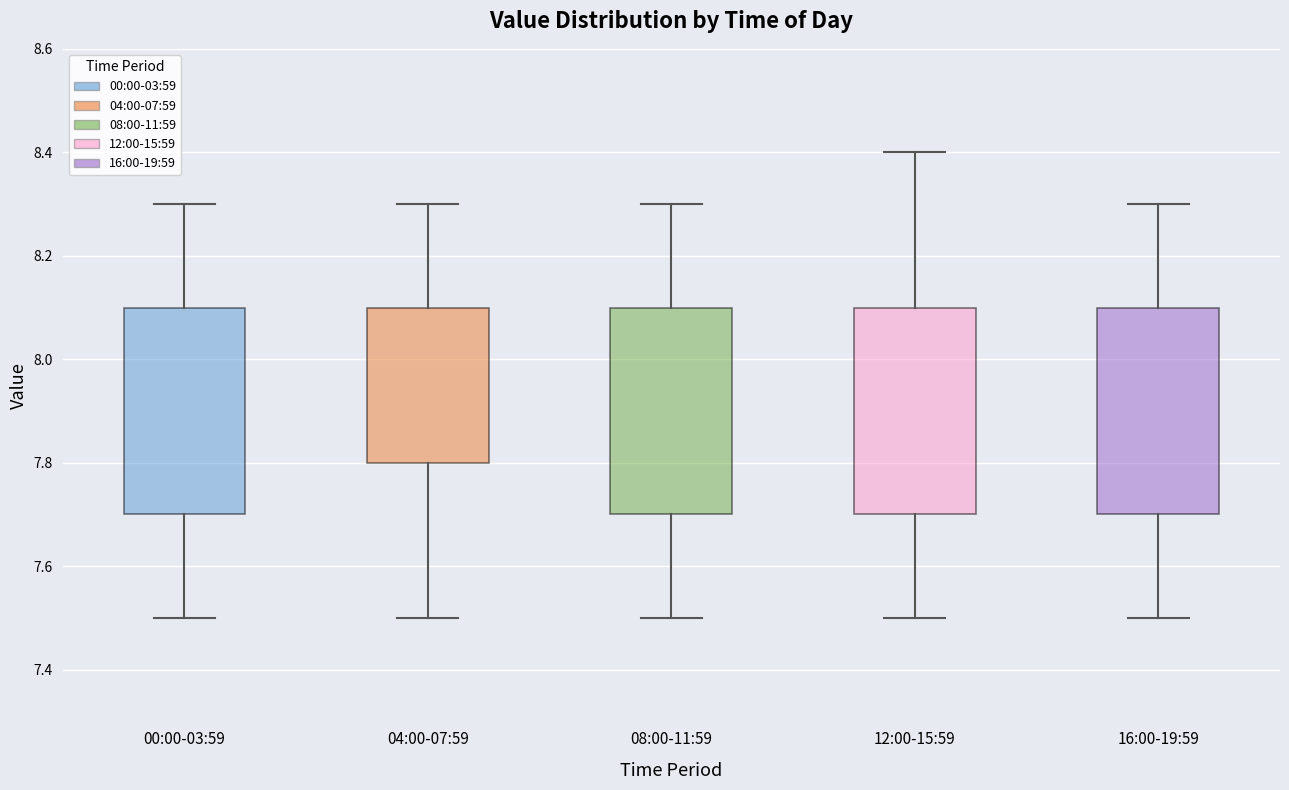

Reading left to right, read every box against the y-axis: the position of its median line, the range the box covers, and the ends of its whiskers. The values are not printed on the chart, so give them approximately, as read against the axis.

00:00-03:59: median 7.9, box 7.7 to 8.1, whiskers 7.5 to 8.3
04:00-07:59: median 7.9, box 7.8 to 8.1, whiskers 7.5 to 8.3
08:00-11:59: median 7.9, box 7.7 to 8.1, whiskers 7.5 to 8.3
12:00-15:59: median 7.9, box 7.7 to 8.1, whiskers 7.5 to 8.4
16:00-19:59: median 7.9, box 7.7 to 8.1, whiskers 7.5 to 8.3